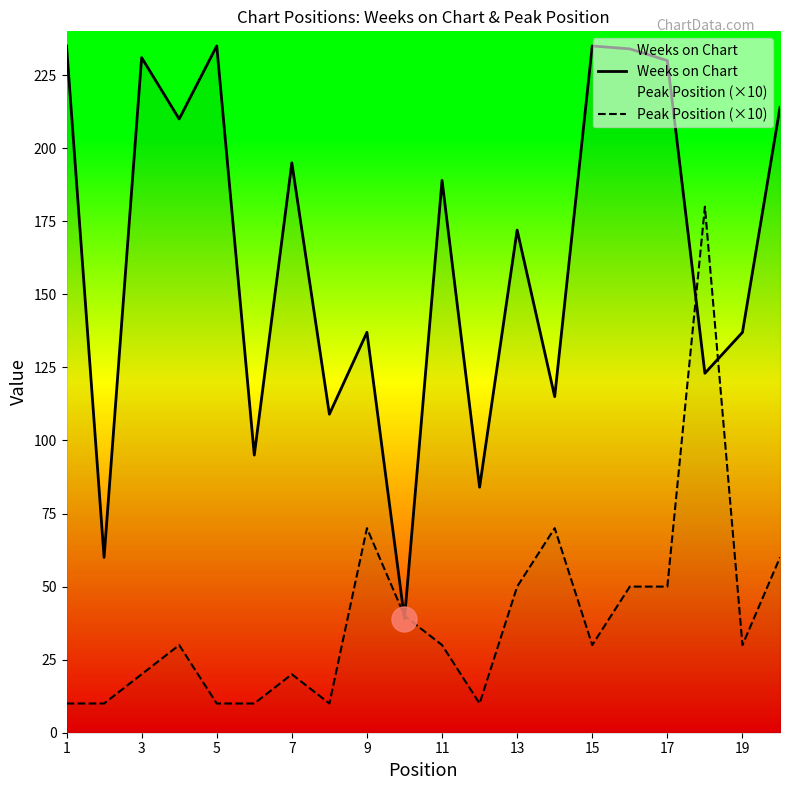

How many distinct data groups are displayed?

2